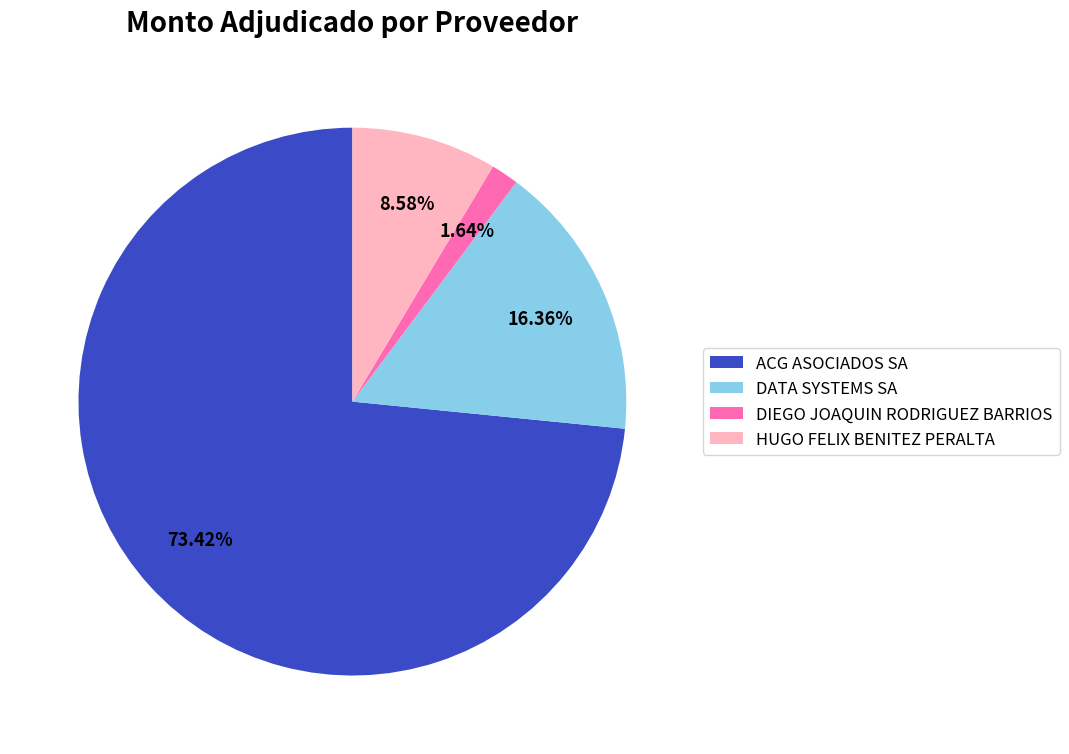

Does ACG ASOCIADOS SA account for over 50% of the chart?

Yes